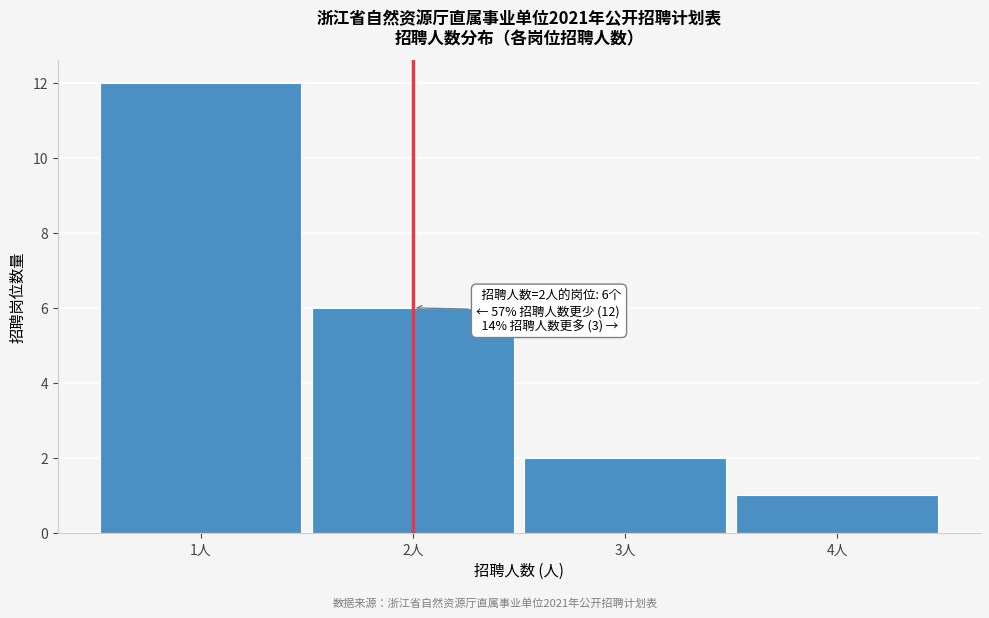

Over which range of the x-axis is the bar tallest?

0.5 to 1.5